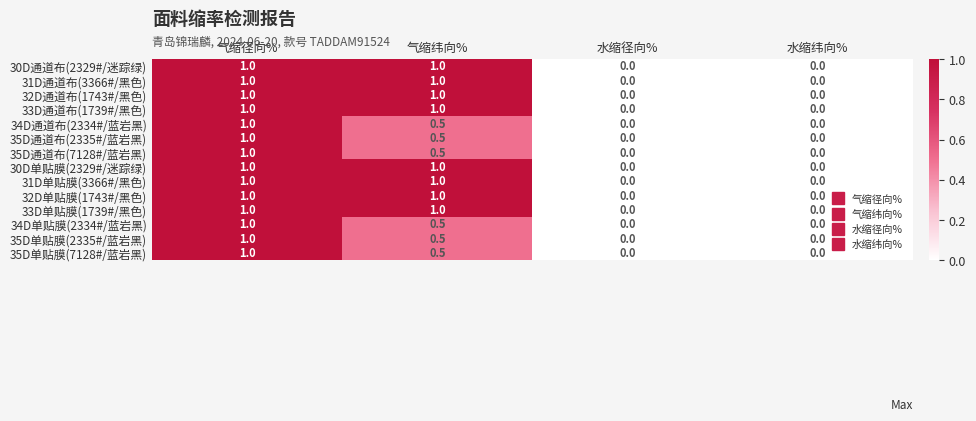

The 30D单贴膜(2329#/迷踪绿) series shows 1.0 at 气缩纬向%. True or false?

True